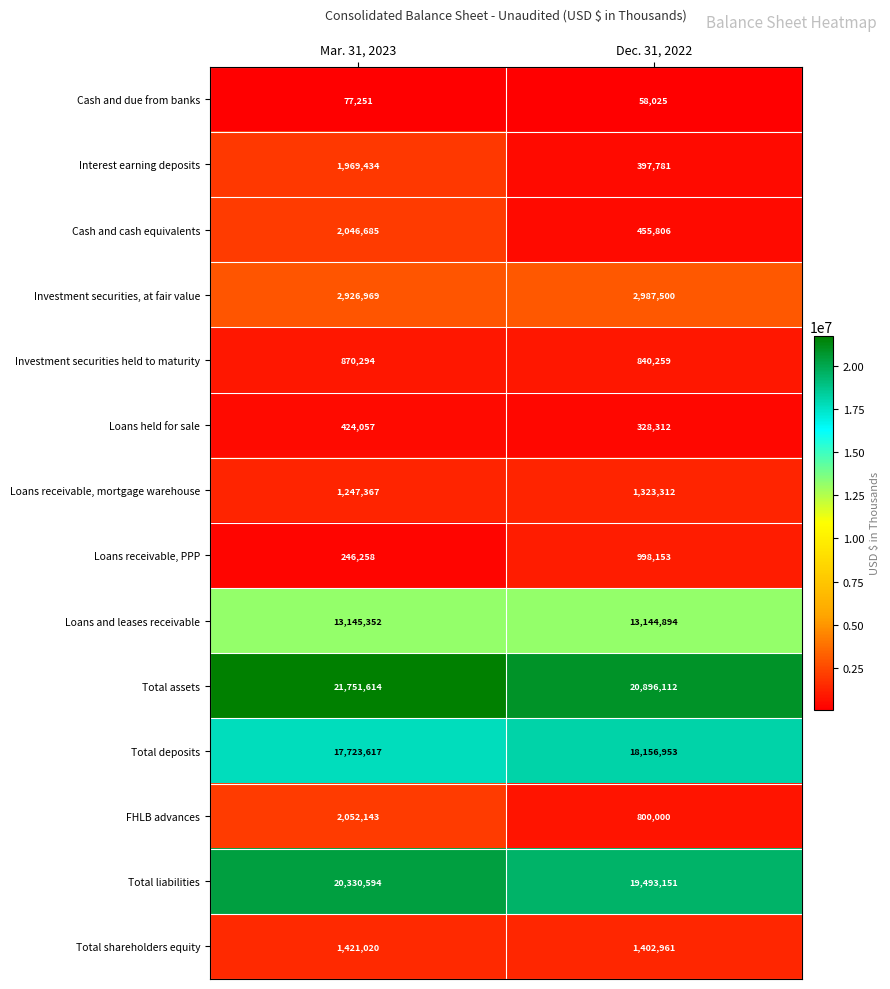

What is the sum of all Interest earning deposits values?

2367215